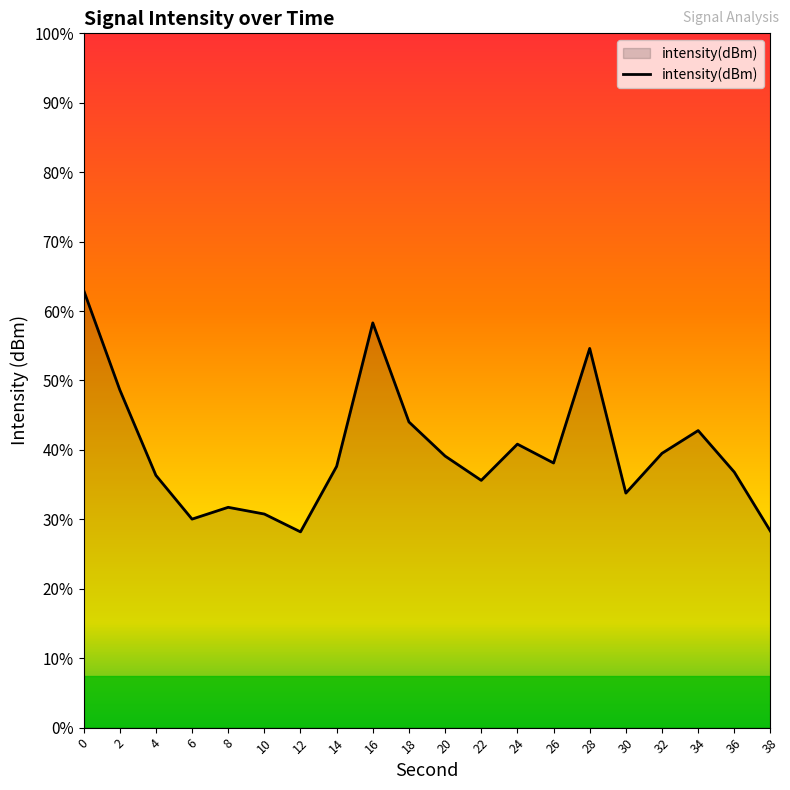

Where is the first local maximum?

8